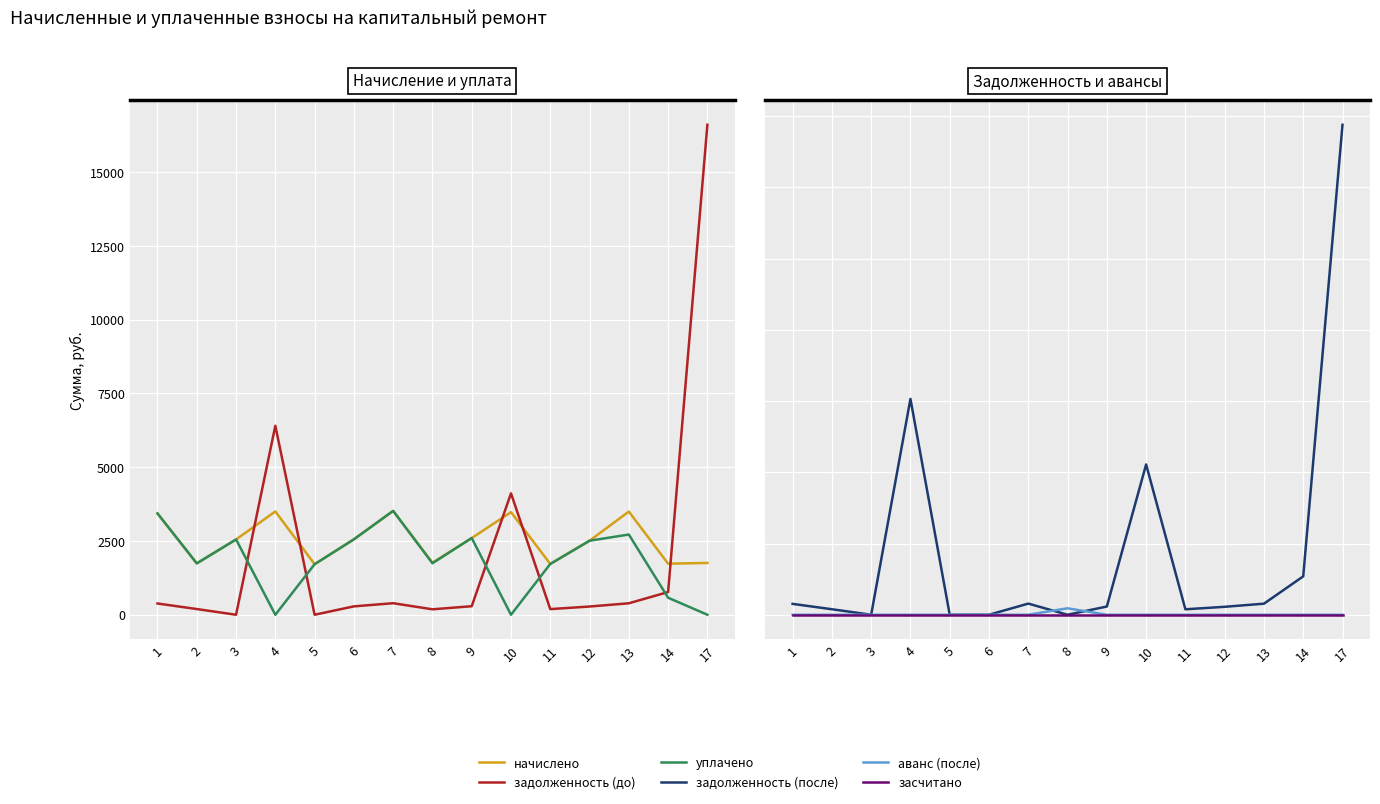

True or false: засчитано and задолженность (до) intersect in this chart.

False